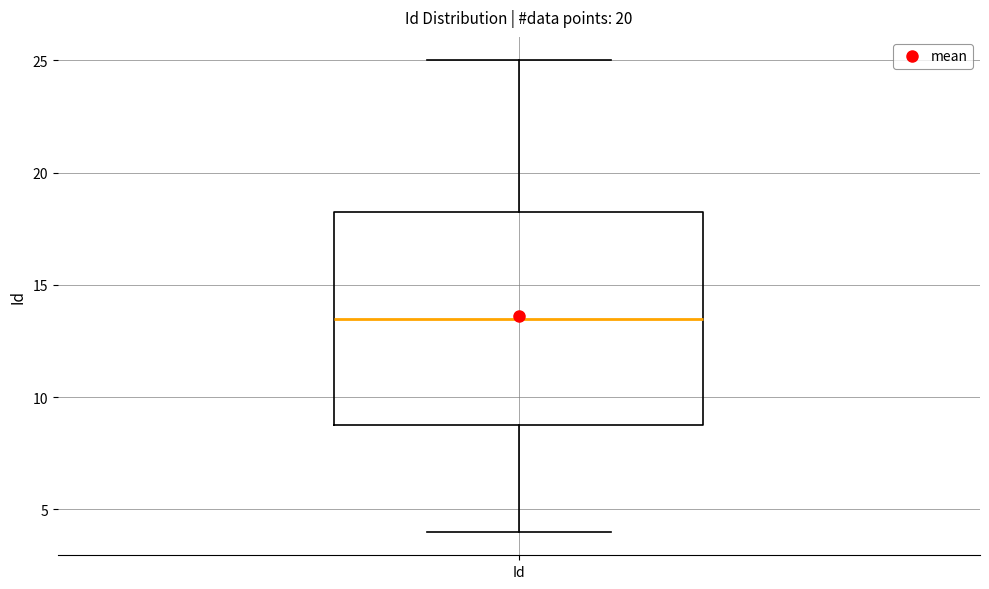

Where is the lower edge of the box for Id on the y-axis? The values are not printed on the chart, so give them approximately, as read against the axis.

9.0